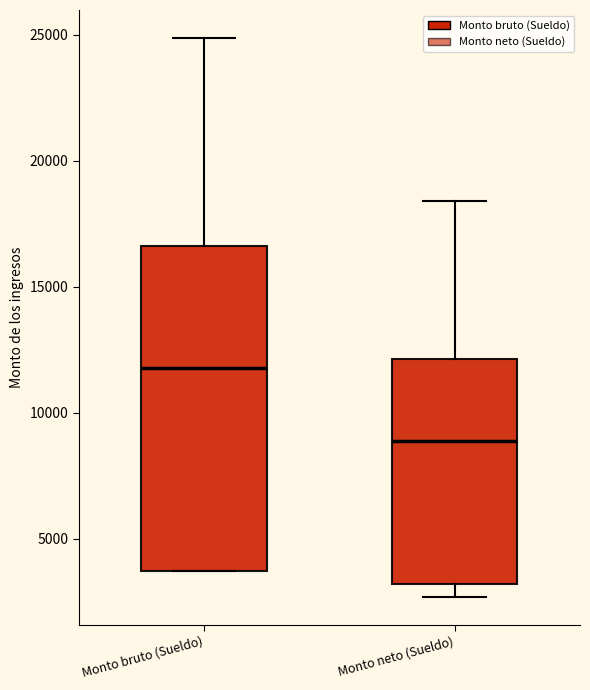

Where is the lower edge of the box for Monto neto (Sueldo) on the y-axis? The values are not printed on the chart, so give them approximately, as read against the axis.

3000